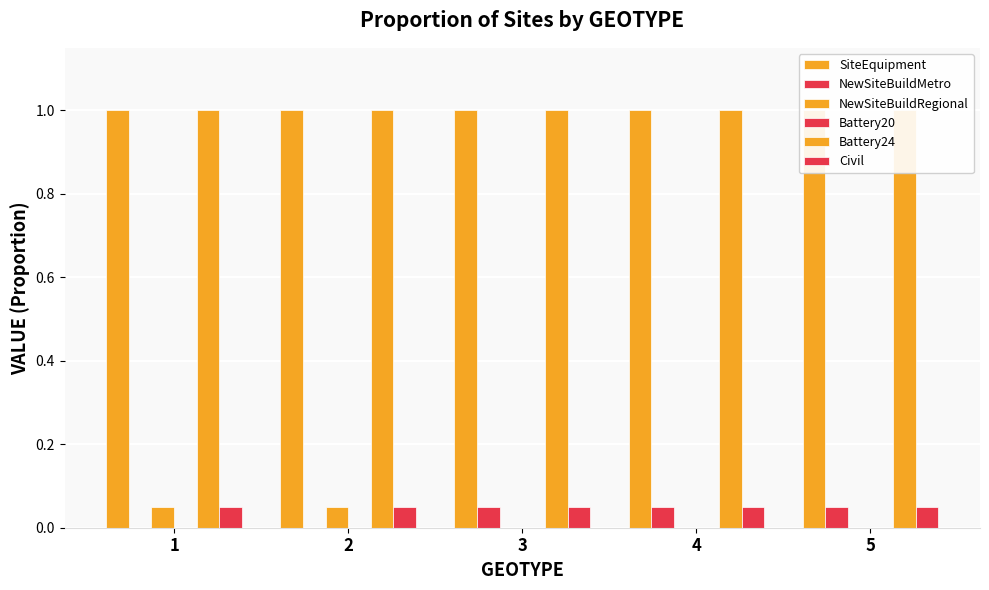

Reading left to right, what are all the values shown in this chart?

SiteEquipment: 1=1.0	2=1.0	3=1.0	4=1.0	5=1.0
NewSiteBuildMetro: 1=0.0	2=0.0	3=0.1	4=0.1	5=0.1
NewSiteBuildRegional: 1=0.1	2=0.1	3=0.0	4=0.0	5=0.0
Battery20: 1=0.0	2=0.0	3=0.0	4=0.0	5=0.0
Battery24: 1=1.0	2=1.0	3=1.0	4=1.0	5=1.0
Civil: 1=0.1	2=0.1	3=0.1	4=0.1	5=0.1